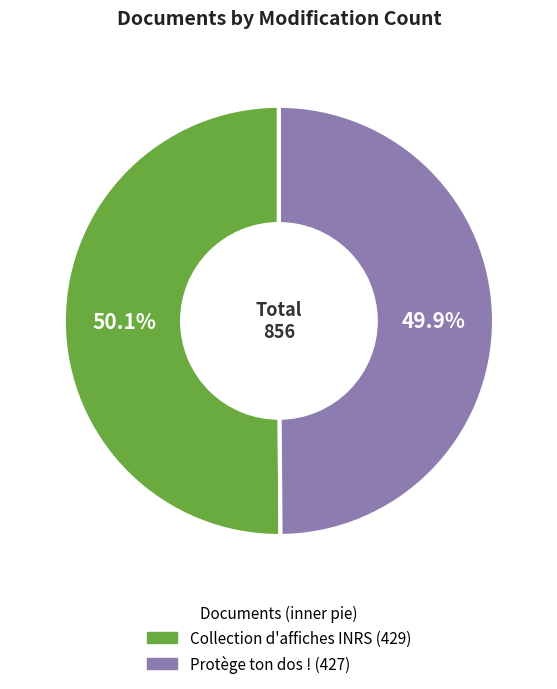

Is there any slice that represents more than half of the pie?

Yes